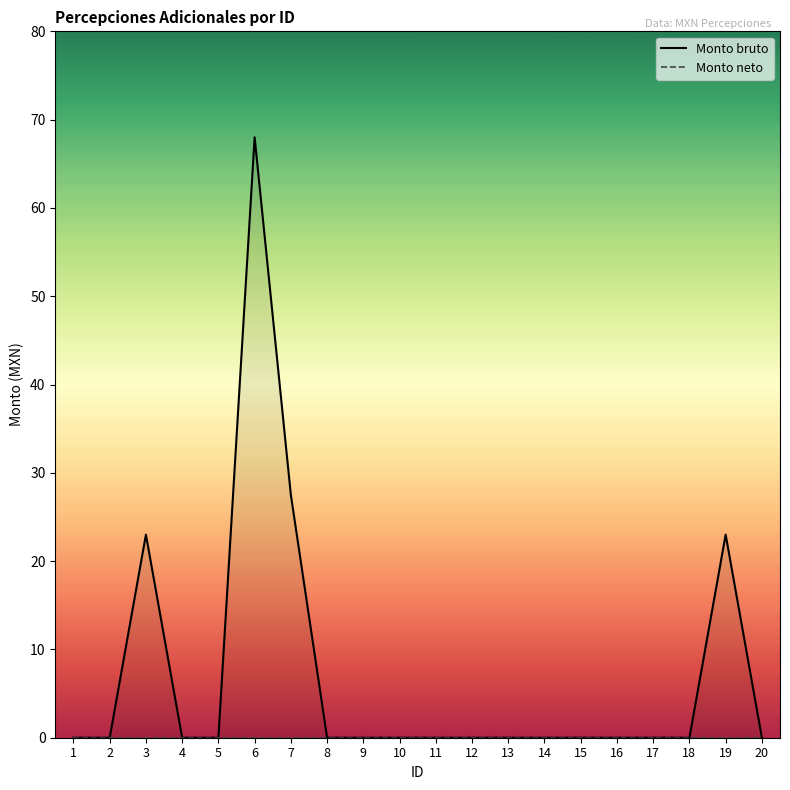

List the labels in order of value, largest first.

6, 7, 3, 19, 1, 2, 4, 5, 8, 9, 10, 11, 12, 13, 14, 15, 16, 17, 18, 20